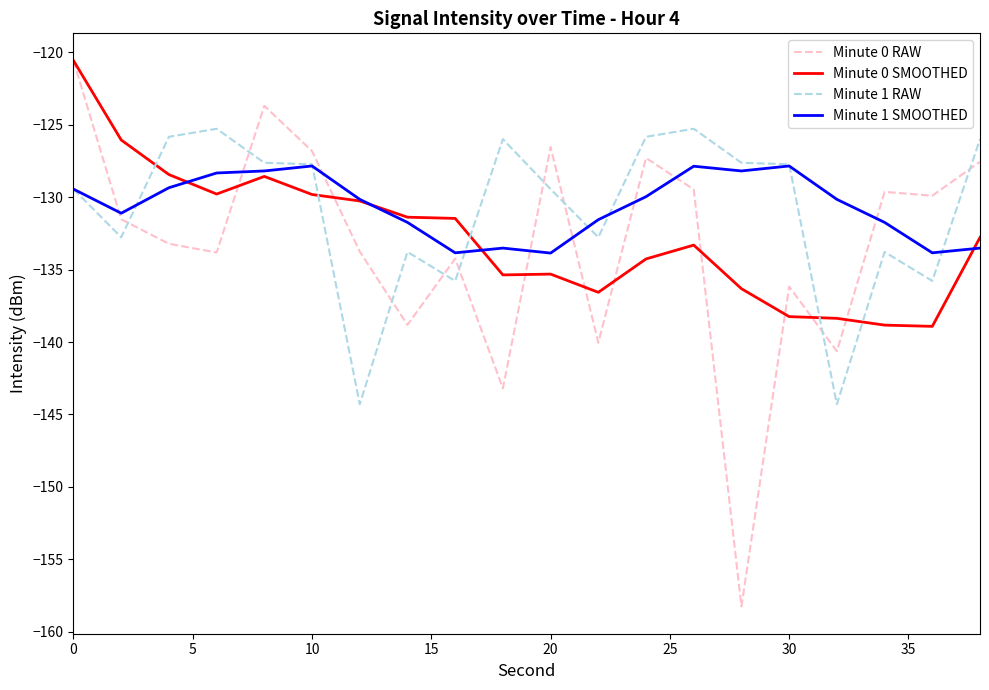

What is the greatest value displayed?

-120.6